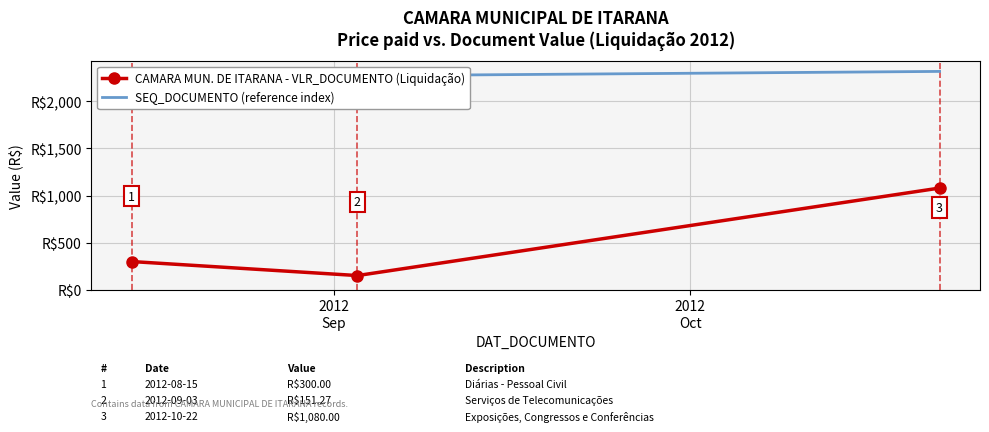

The SEQ_DOCUMENTO (reference index) series shows 2272.0 at 2012
Oct. True or false?

True